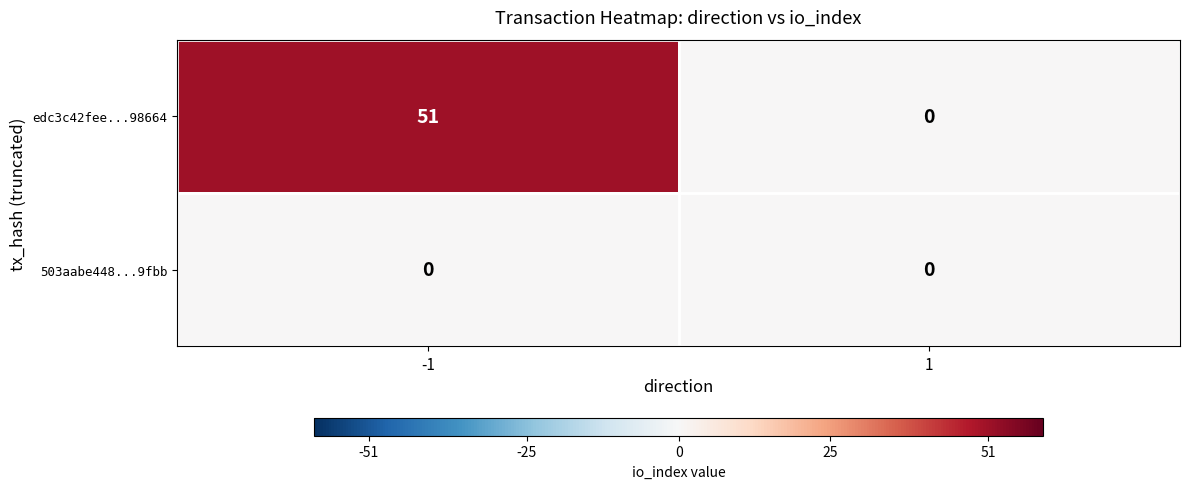

What is the difference between the highest and lowest values at -1?

51